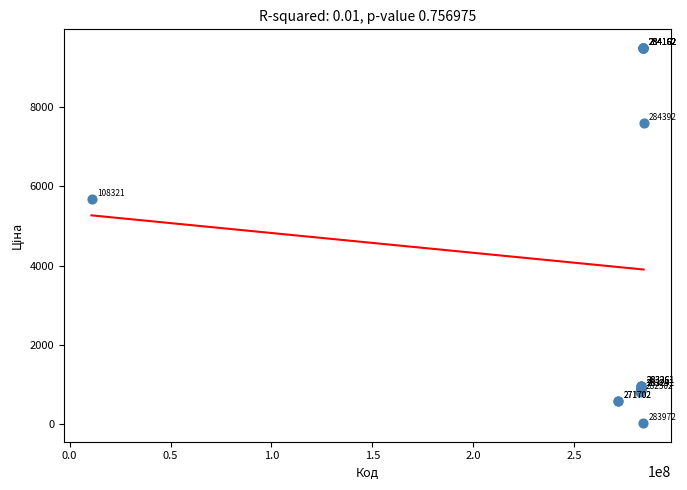

What Y value in the scatter plot is closest to 4756?

5673.8